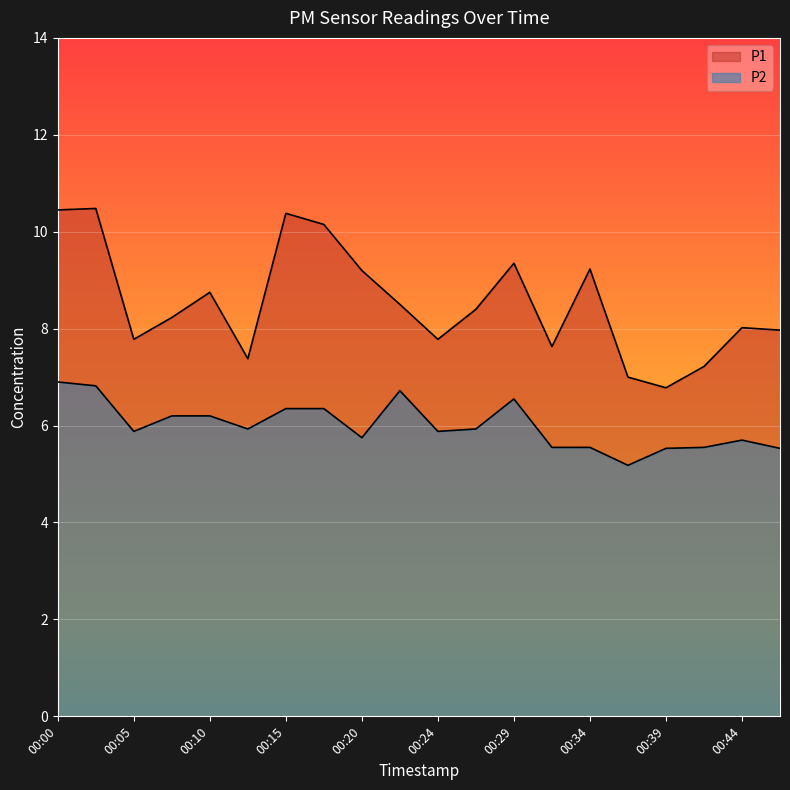

Rank the series by their maximum value, from highest to lowest.

P1, P2